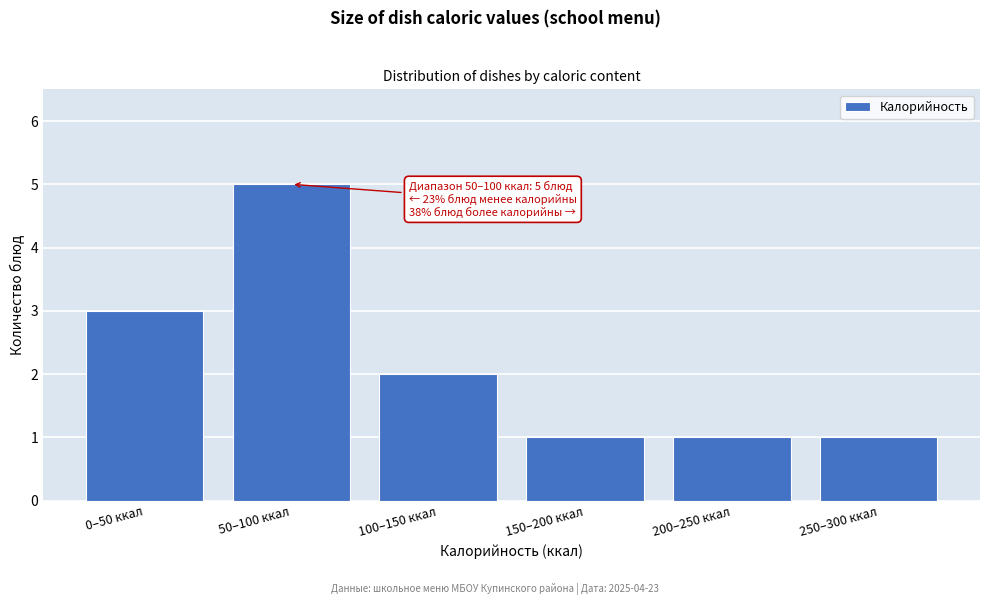

Reading left to right, transcribe all the data shown in this chart.

3	5	2	1	1	1